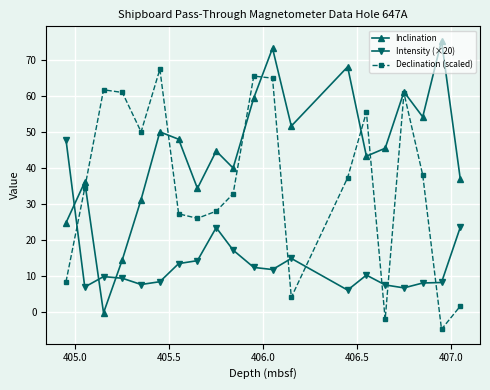

After their last crossing, which series has the higher values: Intensity (×20) or Inclination?

Inclination